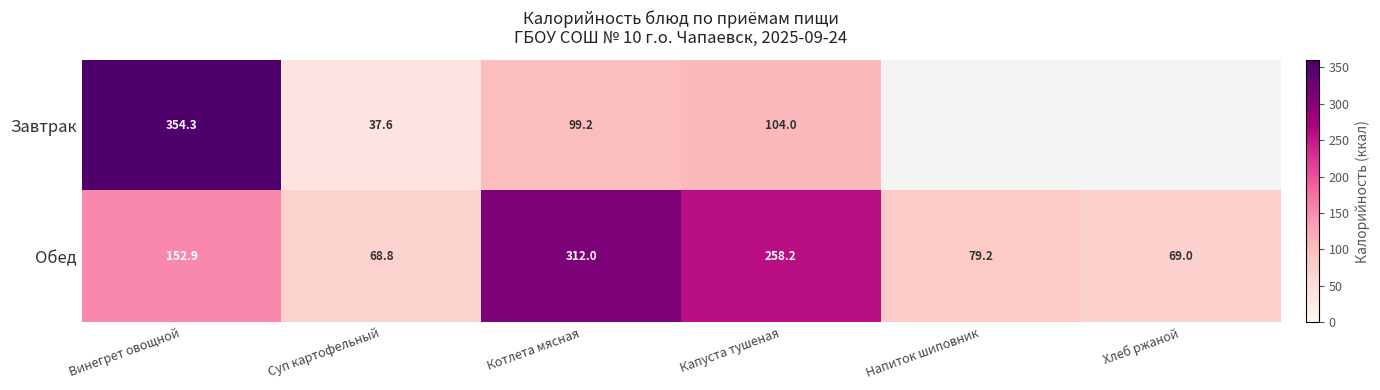

Rank the series at Котлета мясная from lowest to highest value.

Завтрак, Обед